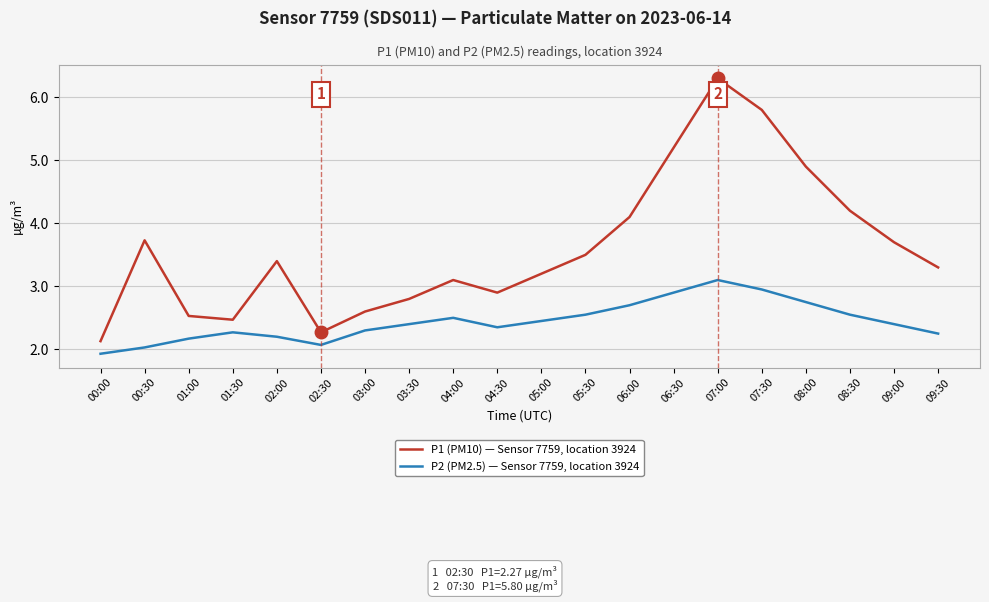

The value of P1 (PM10) — Sensor 7759, location 3924 at 03:30 is 2.8. True or false?

True